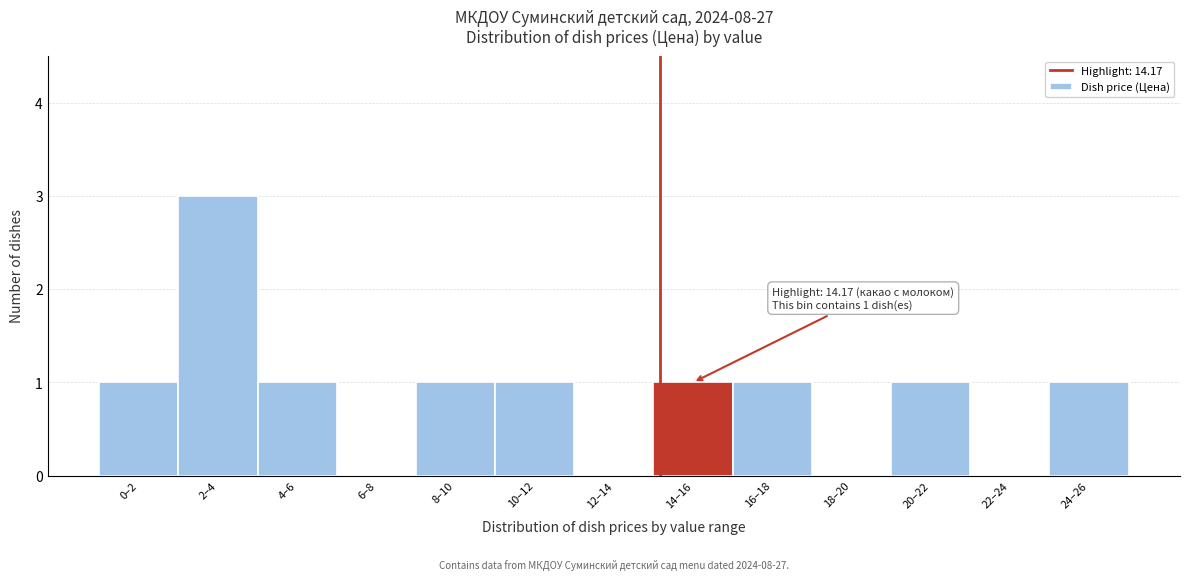

Reading right to left, what are all the values shown in this chart?

24–26=1	22–24=0	20–22=1	18–20=0	16–18=1	14–16=1	12–14=0	10–12=1	8–10=1	6–8=0	4–6=1	2–4=3	0–2=1